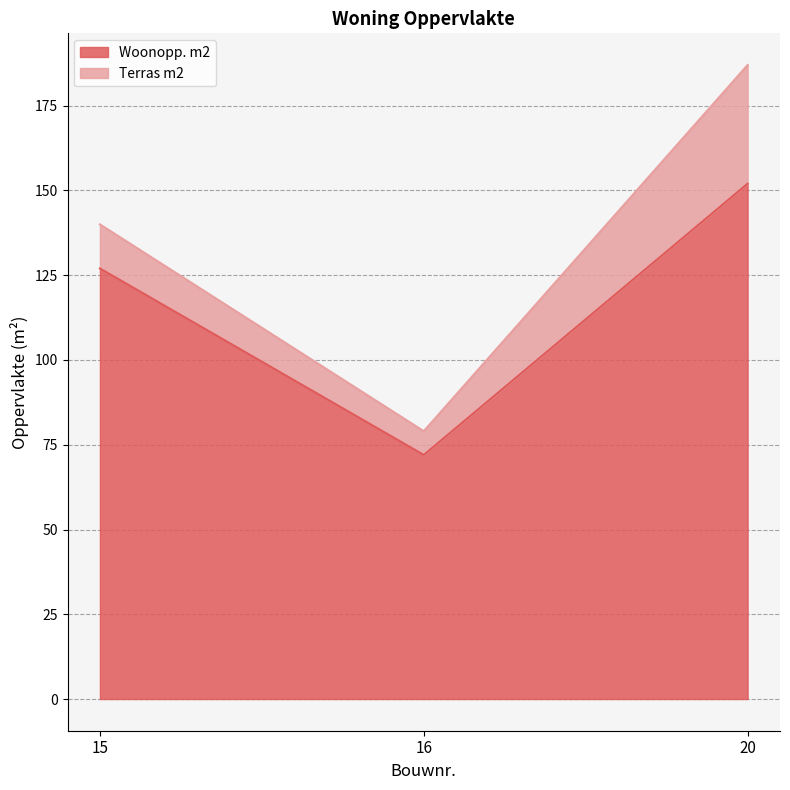

Read the Woonopp. m2 value at 16.

72